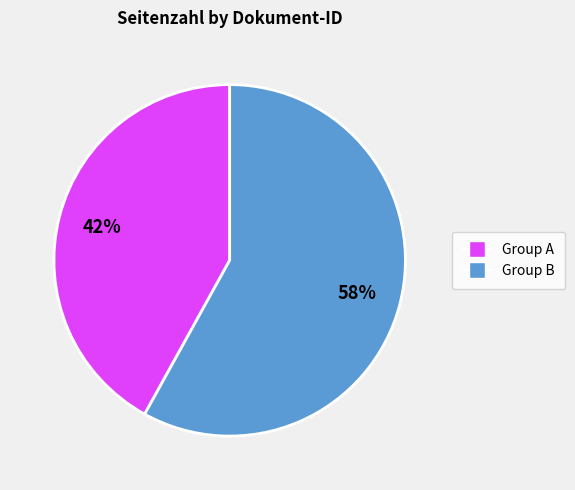

To the nearest percent, what is the difference between the largest and smallest slice percentages?

16%